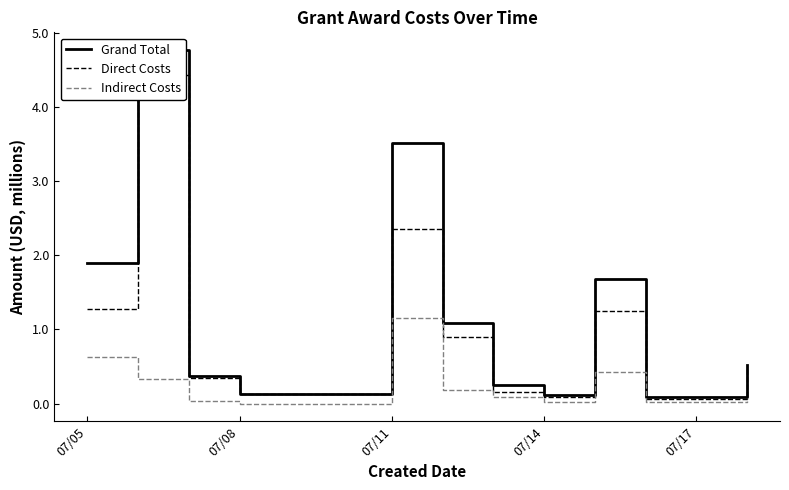

What is the maximum value for Indirect Costs?

1.2